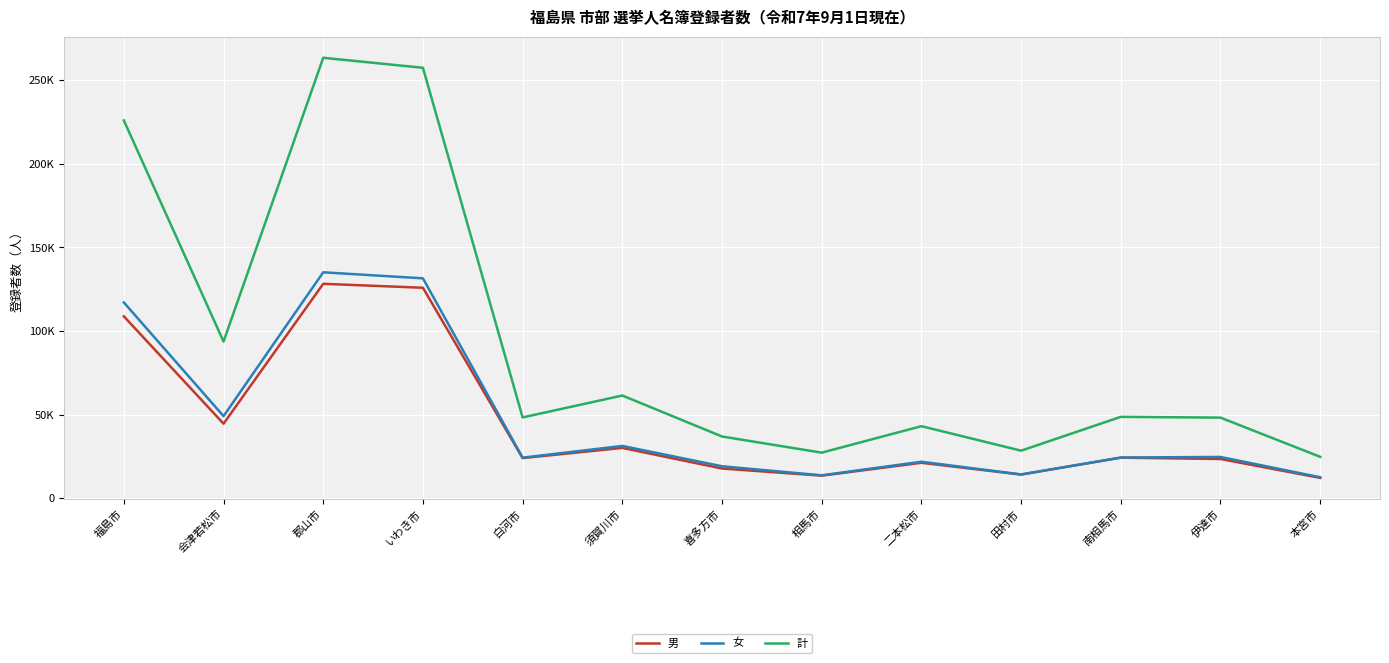

True or false: 女 and 男 intersect in this chart.

False